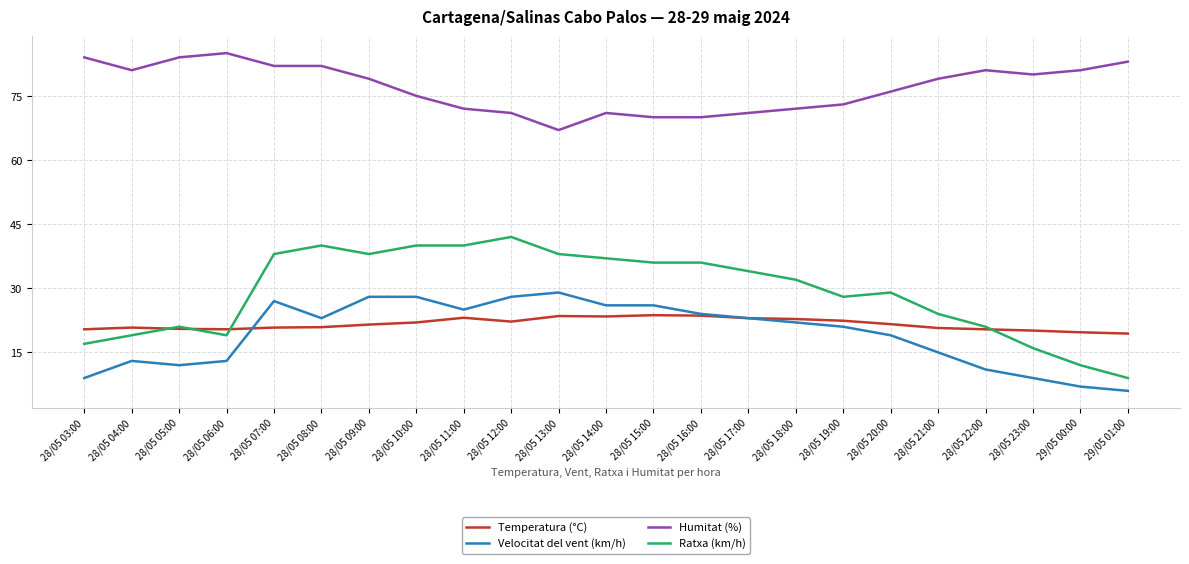

At which category does Velocitat del vent (km/h) reach its first local valley?

28/05 05:00